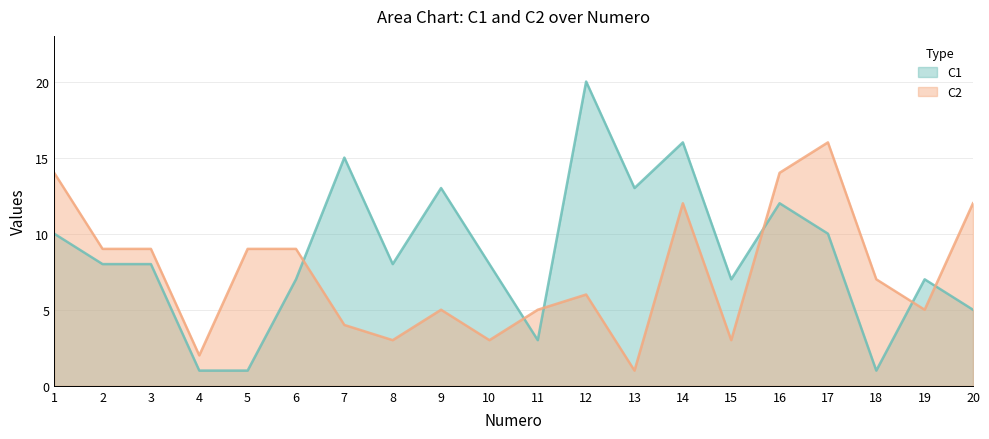

Rank the series by their average value, from highest to lowest.

C1, C2